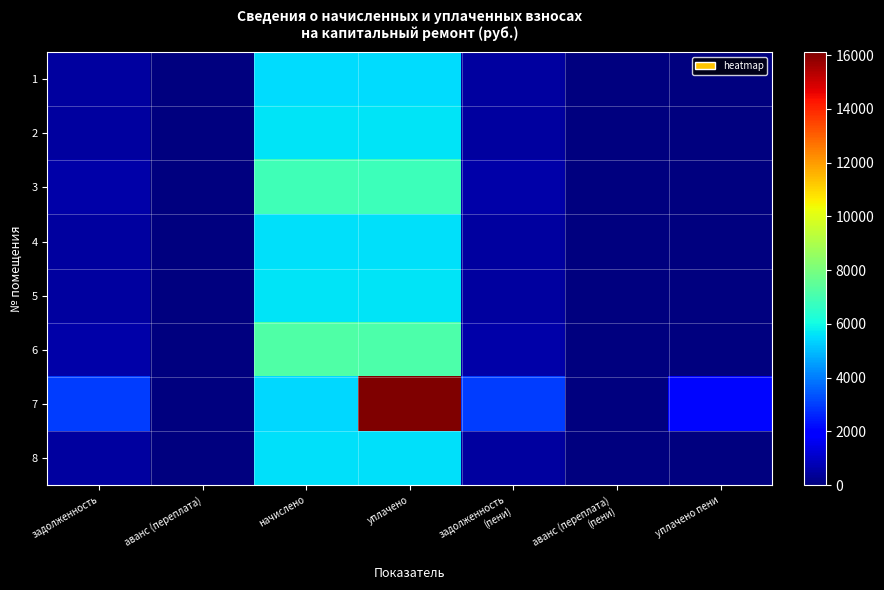

Reading left to right, what are all the values shown in this chart?

1: задолженность=460.7	аванс (переплата)=0.0	начислено=5528.0	уплачено=5510.5	задолженность
(пени)=460.7	аванс (переплата)
(пени)=0.0	уплачено пени=0.0
2: задолженность=468.9	аванс (переплата)=0.0	начислено=5626.6	уплачено=5608.7	задолженность
(пени)=468.9	аванс (переплата)
(пени)=0.0	уплачено пени=0.0
3: задолженность=573.5	аванс (переплата)=0.0	начислено=6882.4	уплачено=6860.6	задолженность
(пени)=573.5	аванс (переплата)
(пени)=0.0	уплачено пени=0.0
4: задолженность=463.8	аванс (переплата)=0.0	начислено=5565.0	уплачено=5547.4	задолженность
(пени)=463.8	аванс (переплата)
(пени)=0.0	уплачено пени=0.0
5: задолженность=468.9	аванс (переплата)=0.0	начислено=5626.6	уплачено=5608.7	задолженность
(пени)=468.9	аванс (переплата)
(пени)=0.0	уплачено пени=0.0
6: задолженность=598.2	аванс (переплата)=0.0	начислено=7177.9	уплачено=7154.2	задолженность
(пени)=598.2	аванс (переплата)
(пени)=0.0	уплачено пени=0.0
7: задолженность=3009.6	аванс (переплата)=0.0	начислено=5429.6	уплачено=16114.2	задолженность
(пени)=3009.6	аванс (переплата)
(пени)=0.0	уплачено пени=2086.2
8: задолженность=464.8	аванс (переплата)=0.0	начислено=5577.4	уплачено=5559.7	задолженность
(пени)=464.8	аванс (переплата)
(пени)=0.0	уплачено пени=0.0